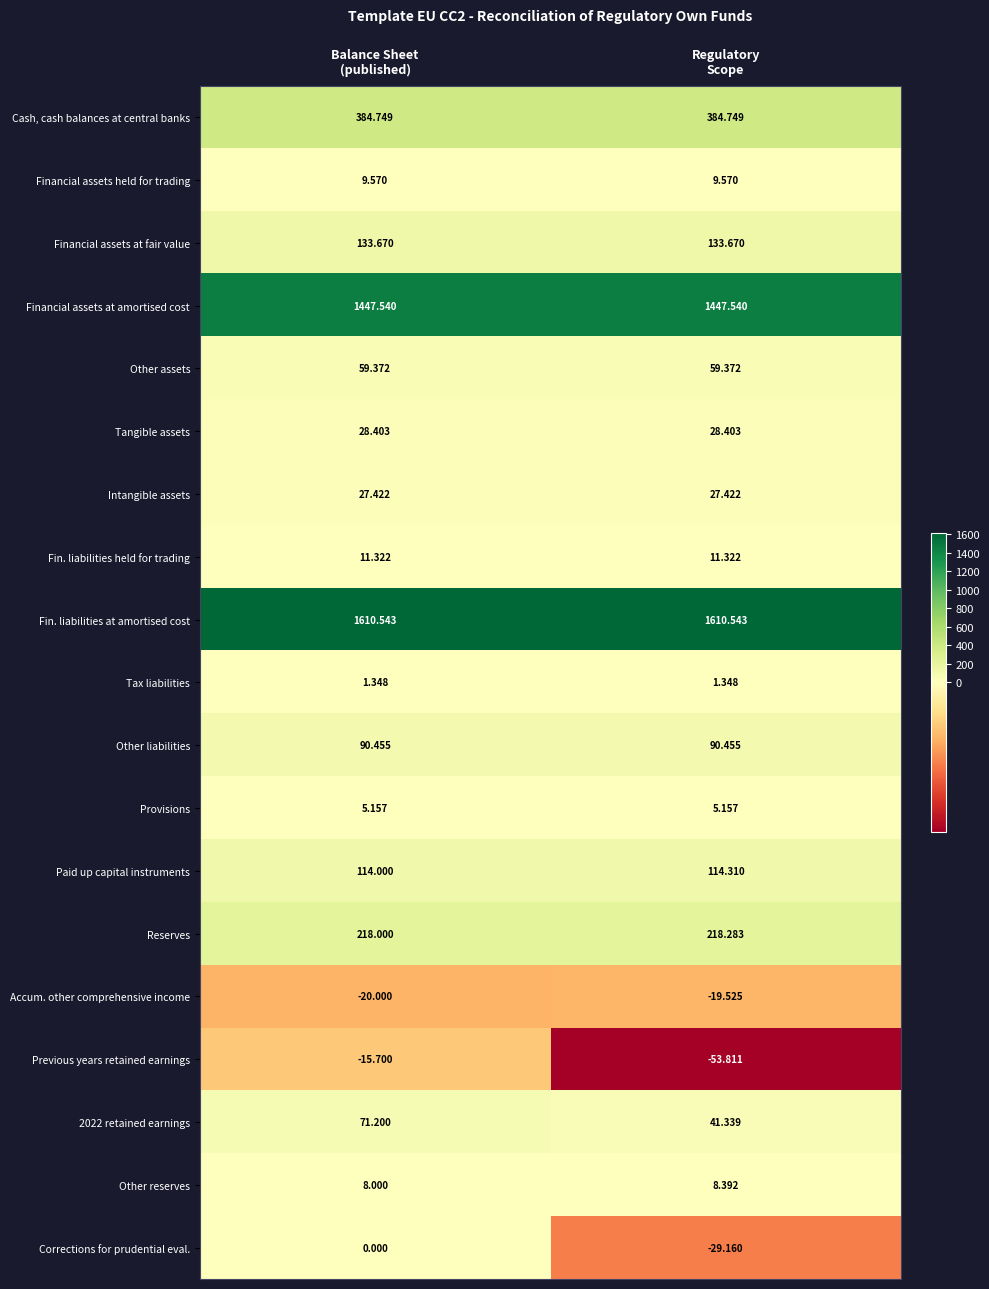

What is the spread (max minus min) of values at Balance Sheet
(published)?

1630.5